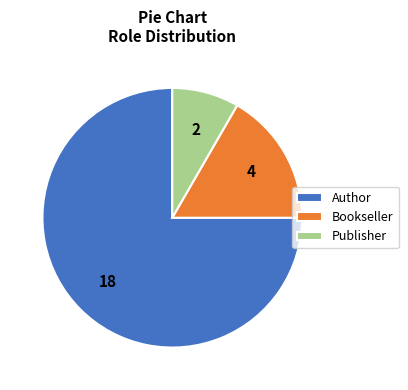

Is the sum of Author and Publisher greater than half?

Yes